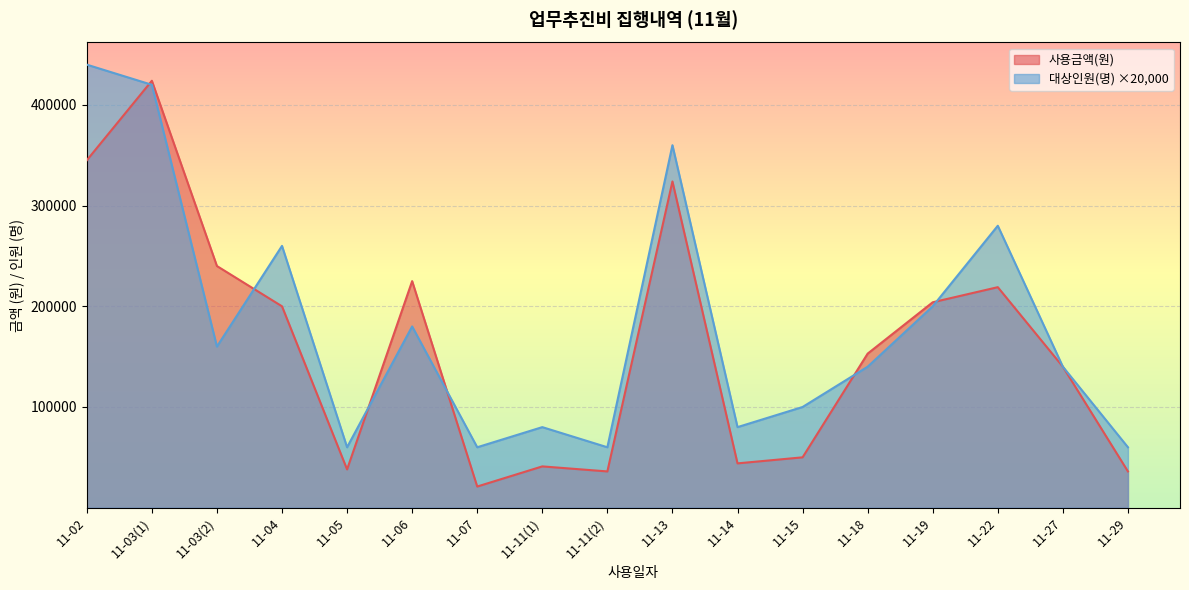

What is the difference between the highest and lowest values at 11-03(1)?

4000